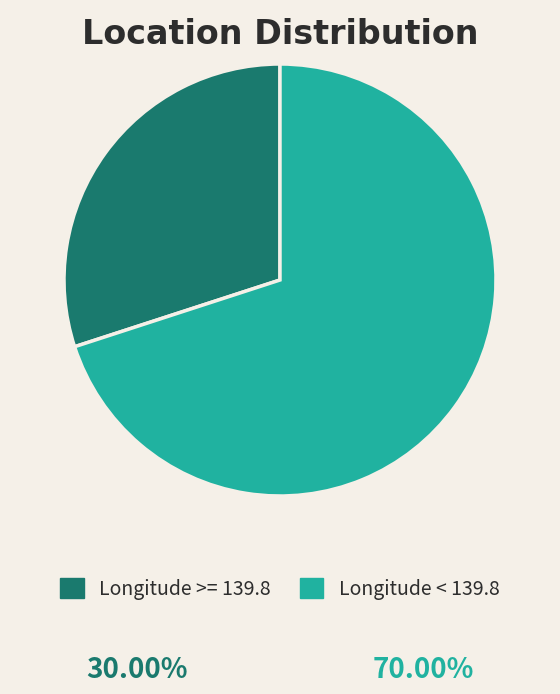

Rank the categories by value from lowest to highest.

Longitude >= 139.8, Longitude < 139.8